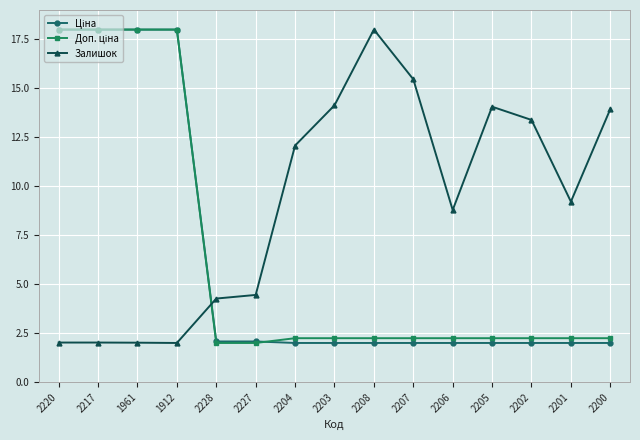

True or false: Залишок has more than 1 points higher than both neighbors.

True